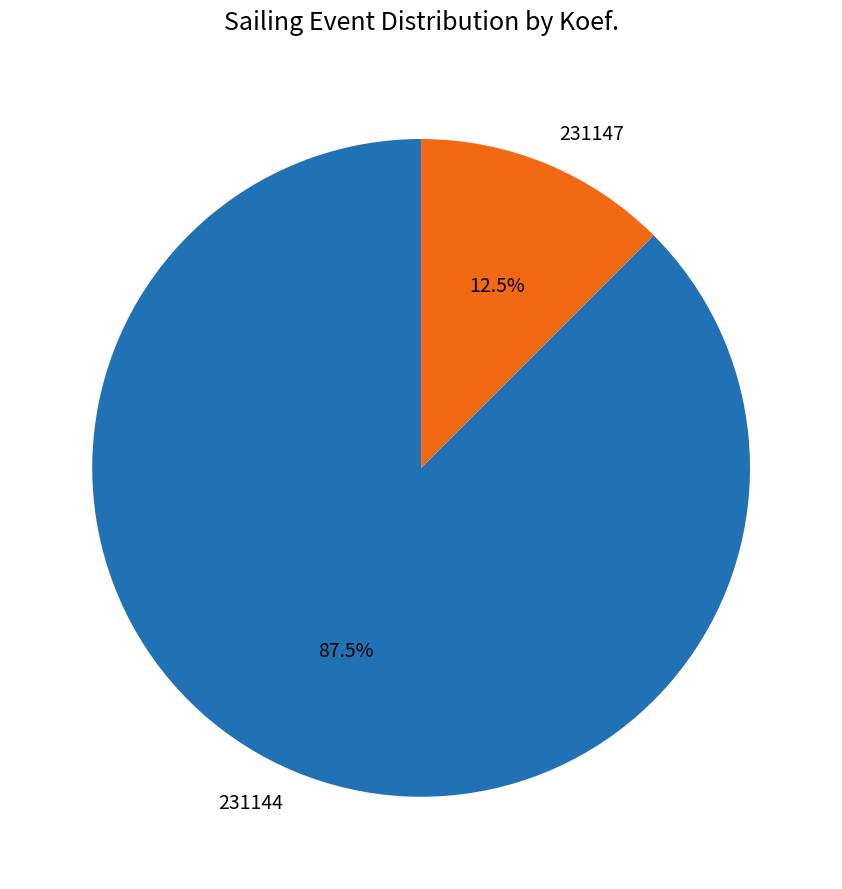

Rank the categories by value from lowest to highest.

231147, 231144